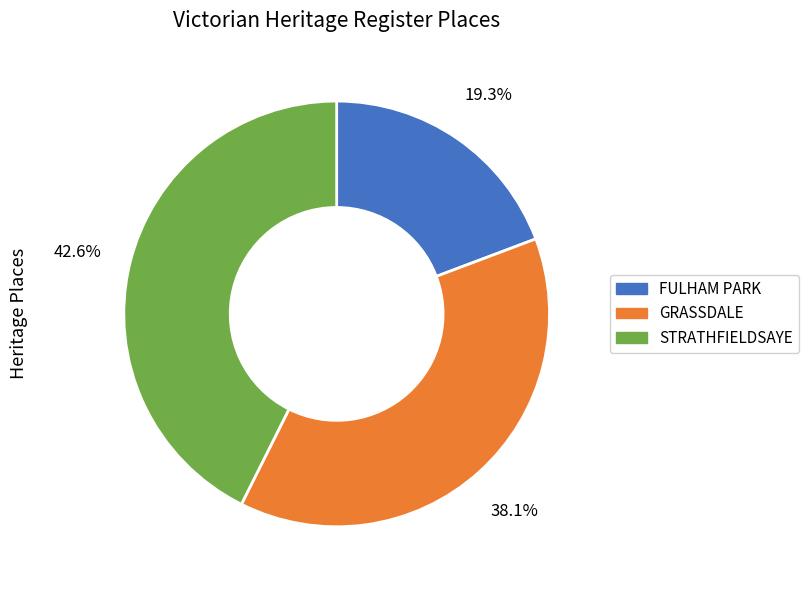

True or false: GRASSDALE accounts for 38% of the total.

True